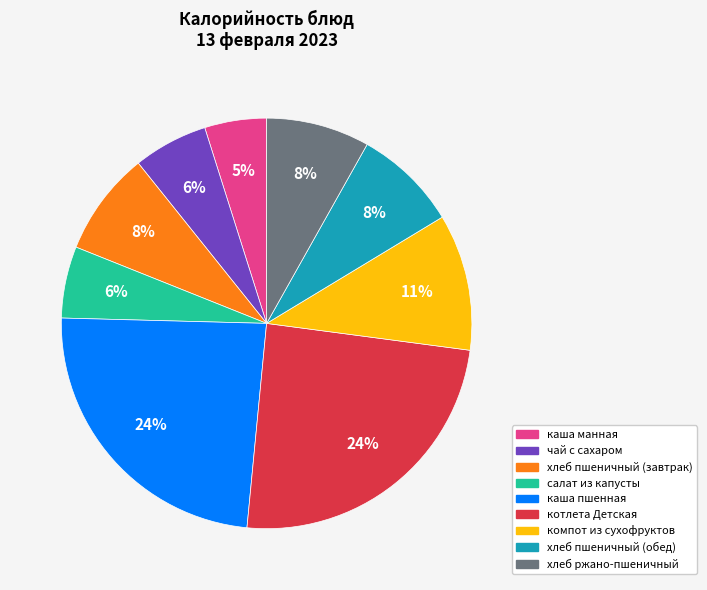

Which has a higher value, хлеб пшеничный (обед) or компот из сухофруктов?

компот из сухофруктов